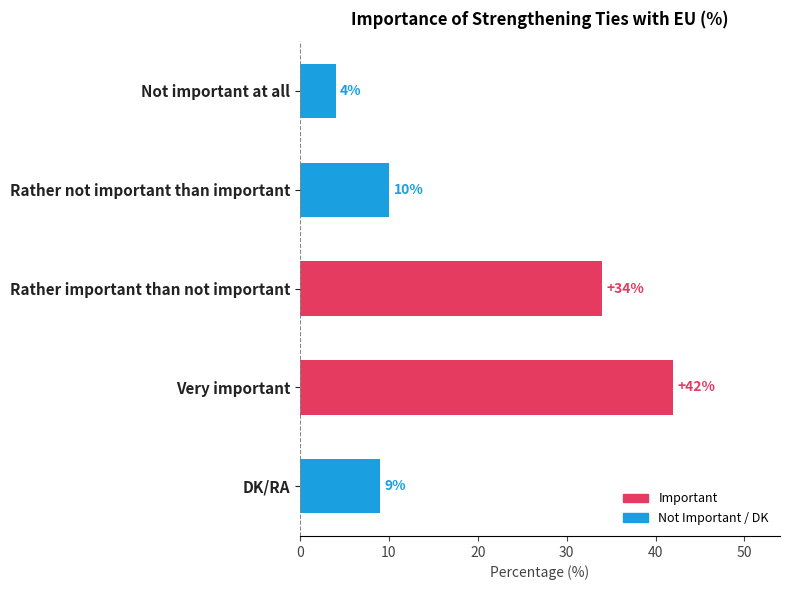

Rank the categories by value from lowest to highest.

Not important at all, DK/RA, Rather not important than important, Rather important than not important, Very important